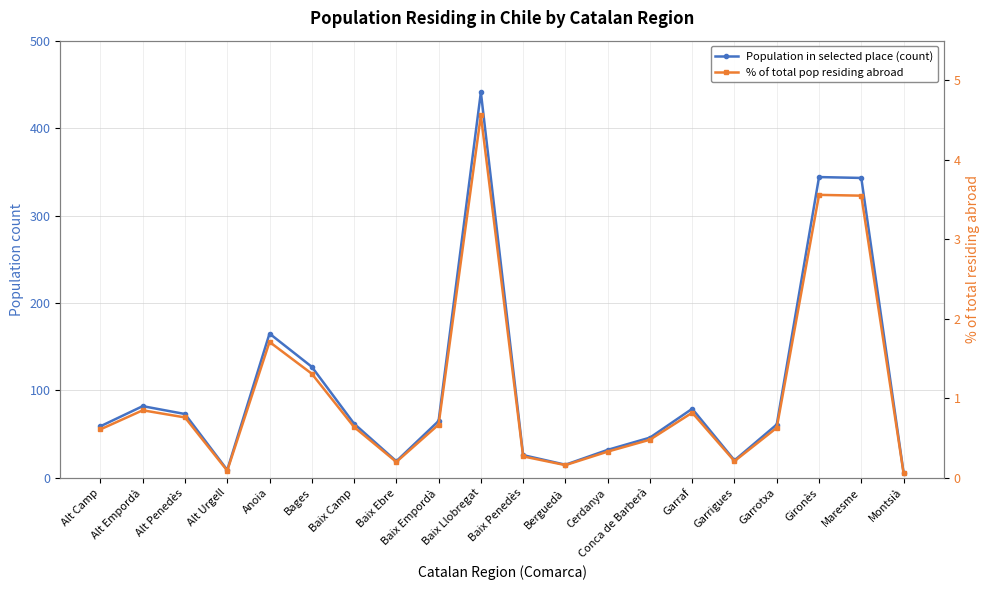

What is the minimum value shown in the chart?

0.1